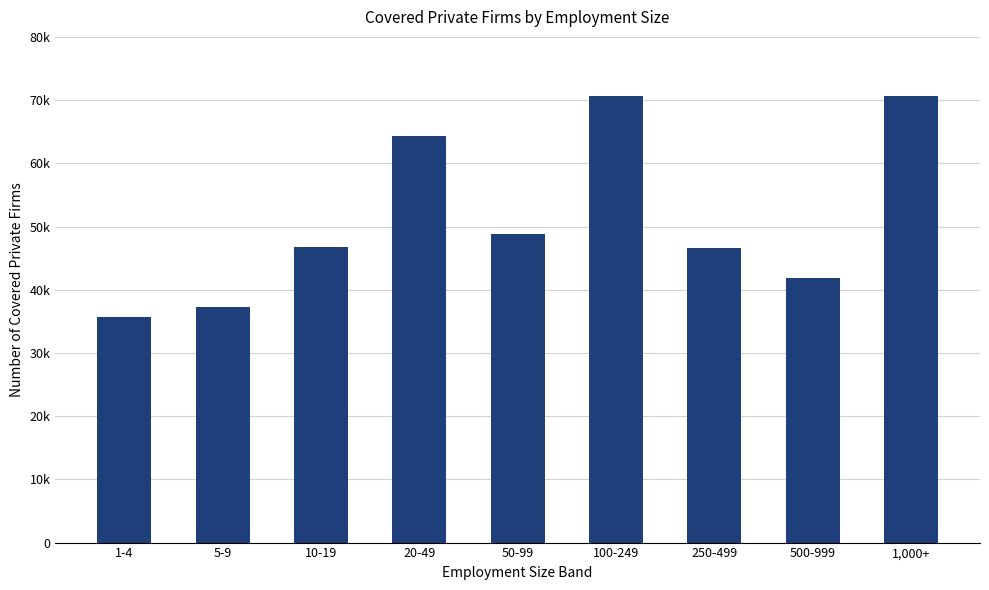

Does the chart contain any negative values?

No